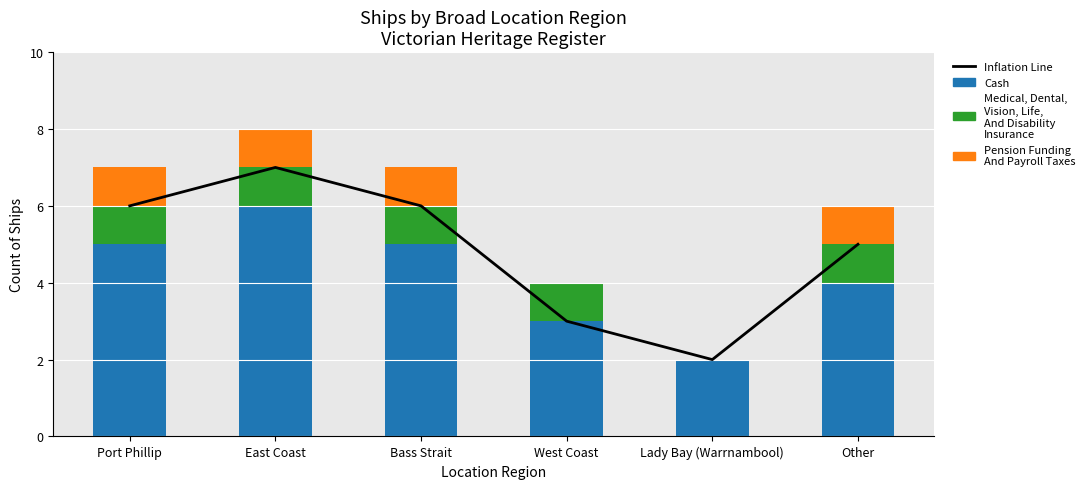

The Medical, Dental, Vision, Life, And Disability Insurance series shows 1 at Port Phillip. True or false?

True